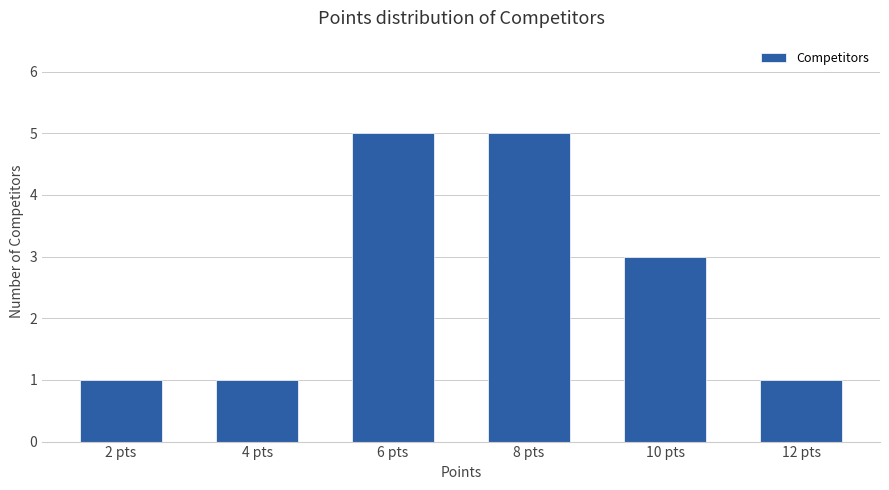

Where does the data first go above 3?

6 pts